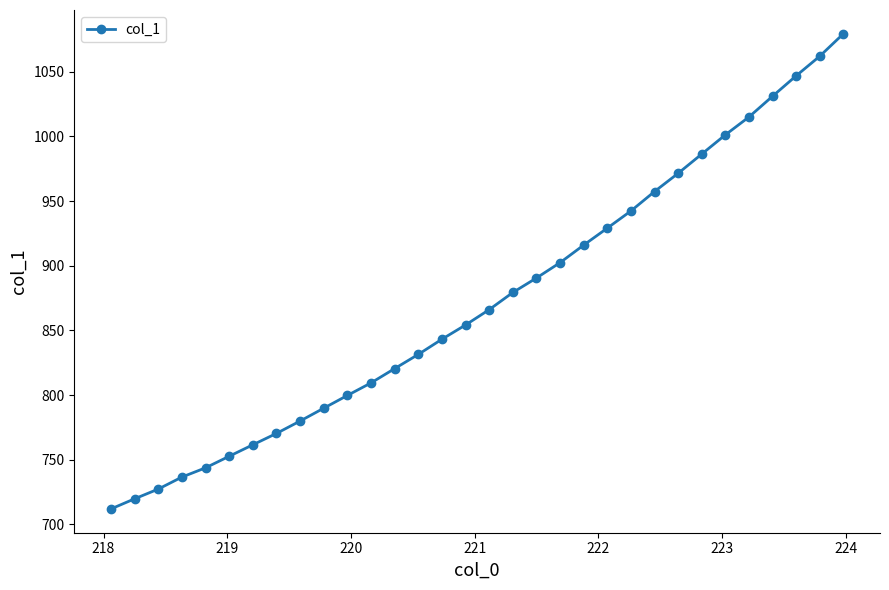

True or false: there are more than 2 points higher than both neighbors.

False